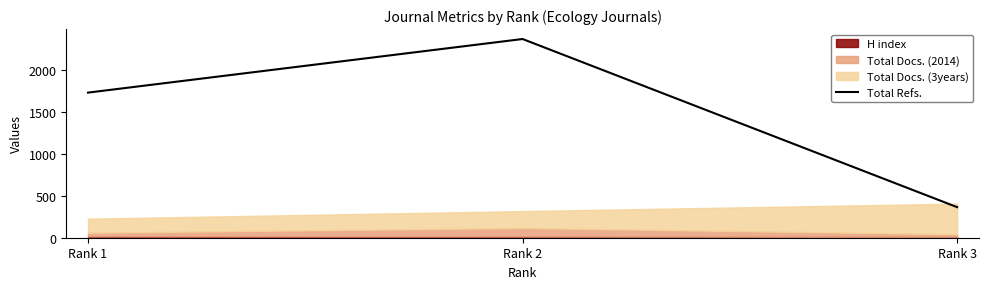

At which category does the chart reach its peak across all series?

Rank 2